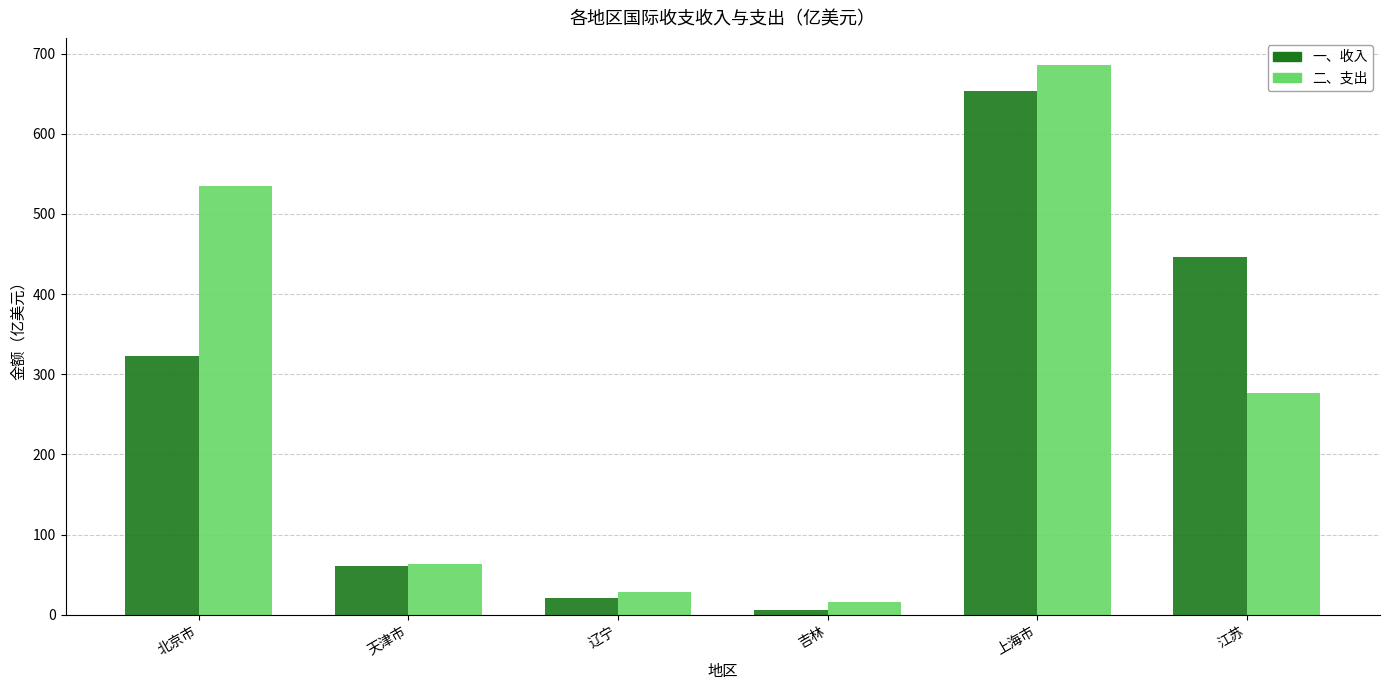

How many groups of bars are there?

6